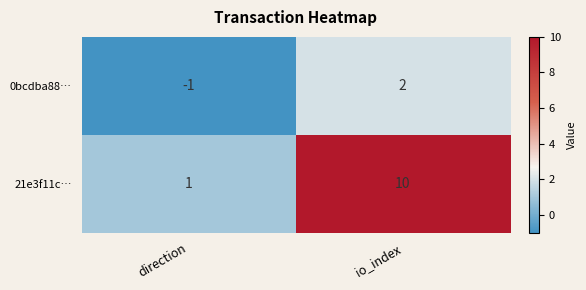

The value of 21e3f11c… at direction is 1. True or false?

True